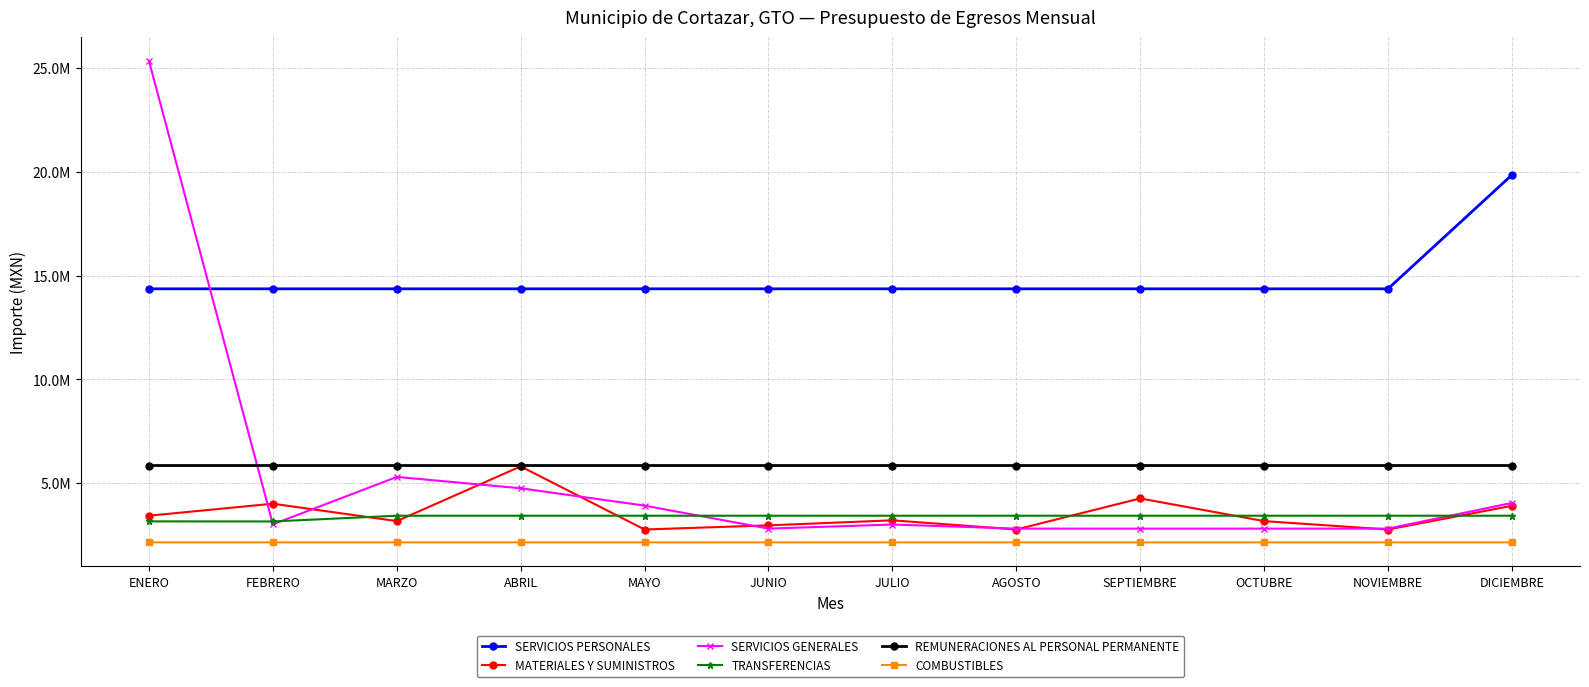

True or false: SERVICIOS GENERALES and COMBUSTIBLES intersect in this chart.

False